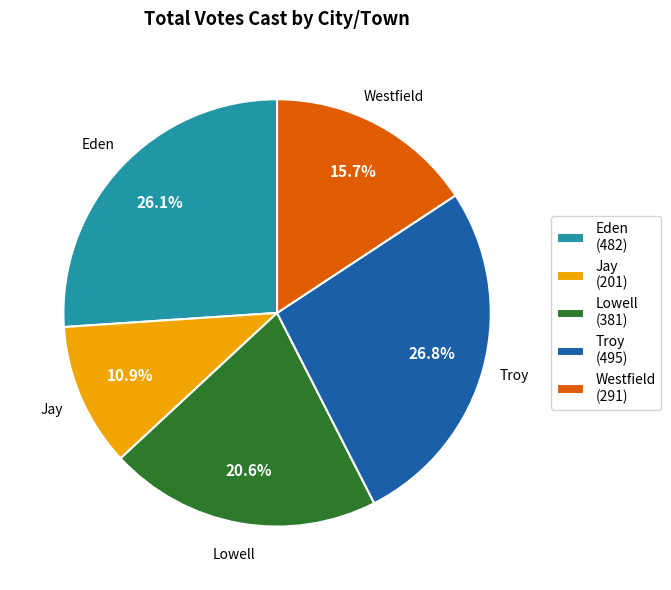

How much of the chart is everything except Jay?

89.1%